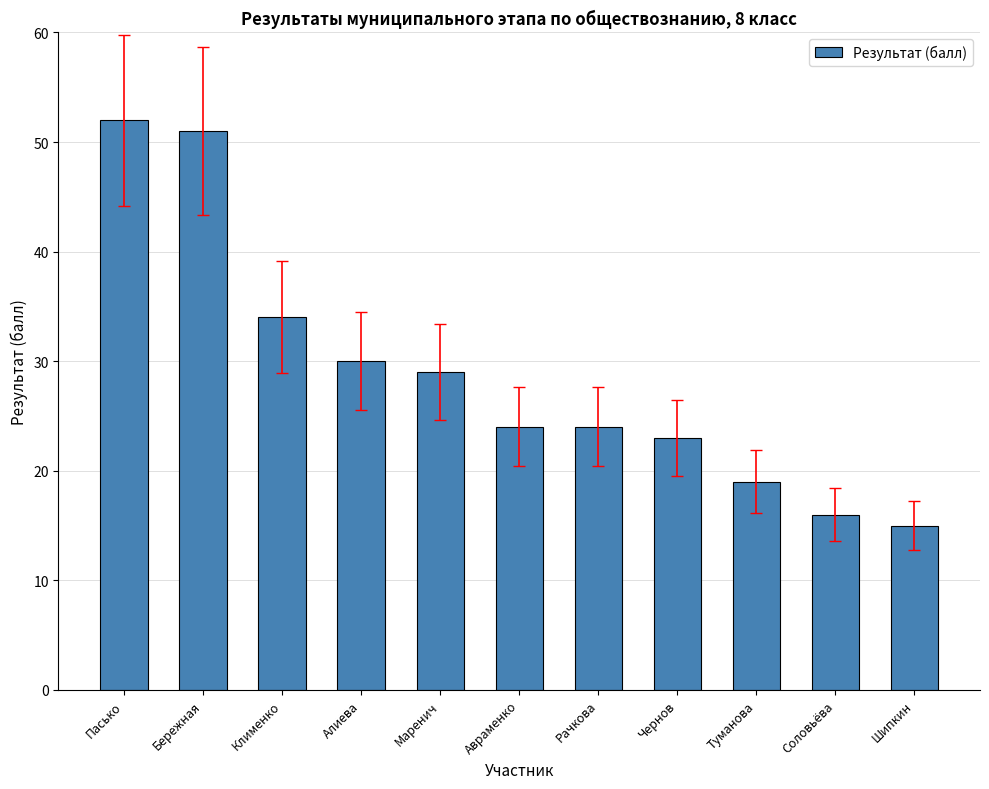

What is the smallest value displayed?

15